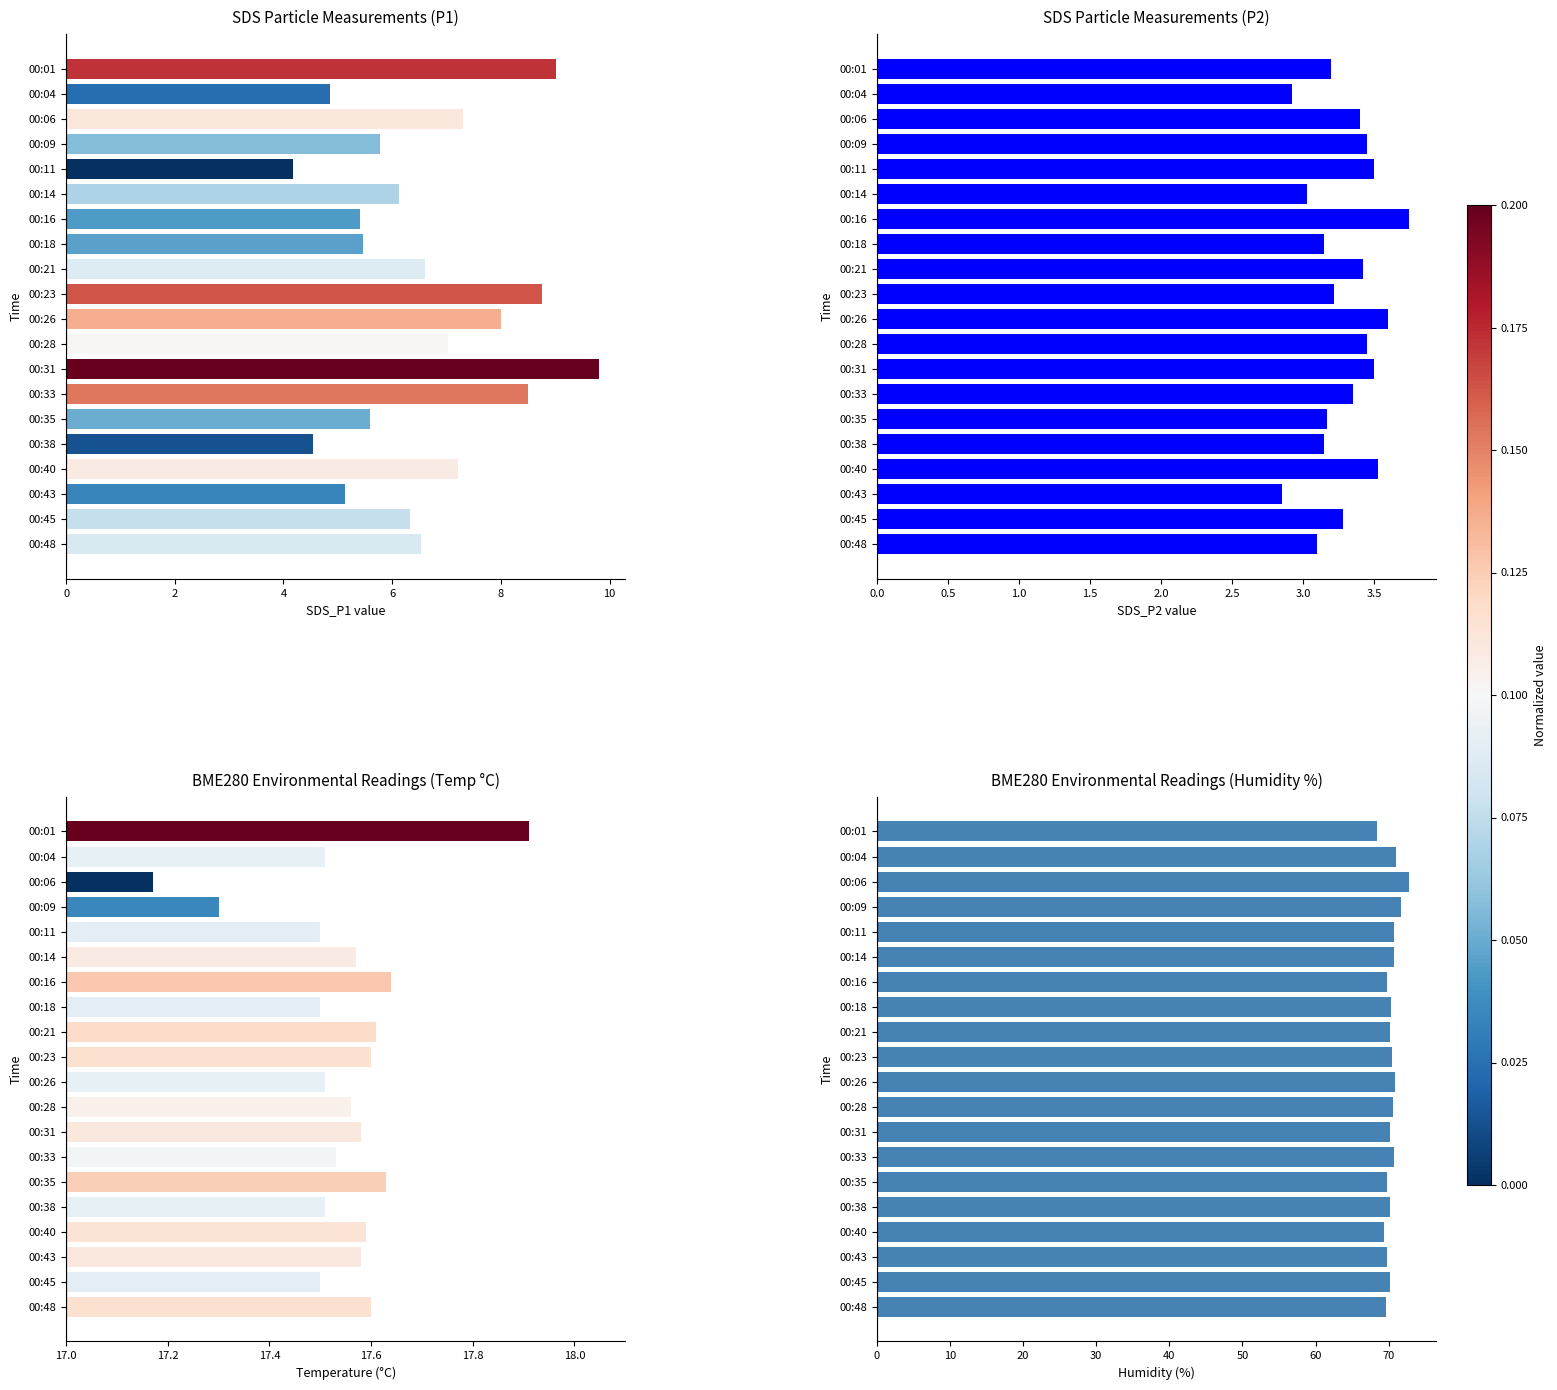

What are all the series names shown in the legend?

SDS_P1, SDS_P2, BME280_temperature, BME280_humidity